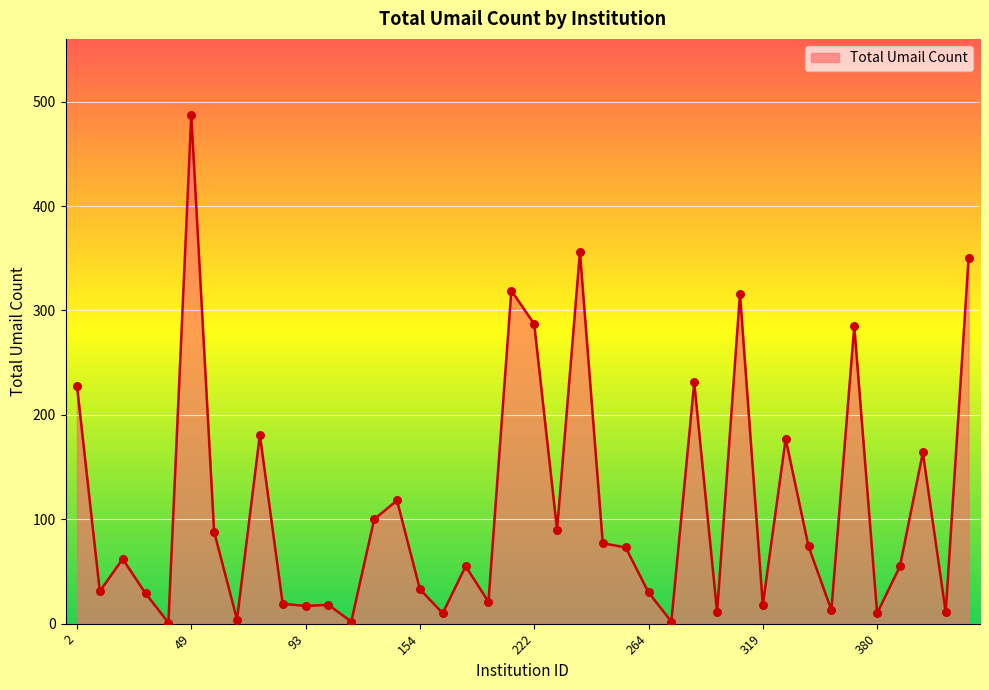

What is the difference between the maximum and minimum values?

486